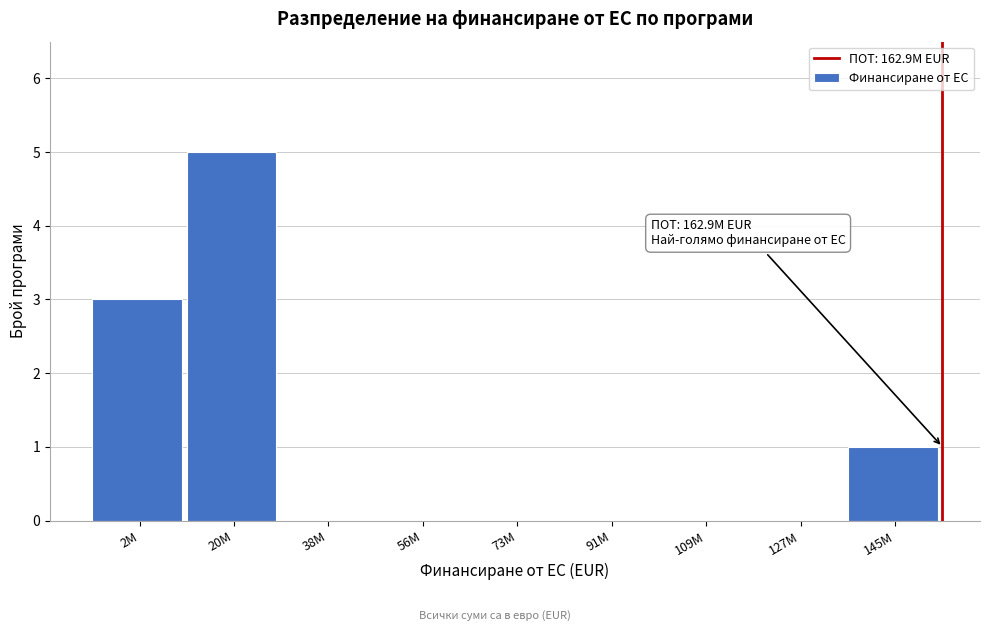

Reading left to right, transcribe all the data shown in this chart.

2M=3	20M=5	38M=0	56M=0	73M=0	91M=0	109M=0	127M=0	145M=1